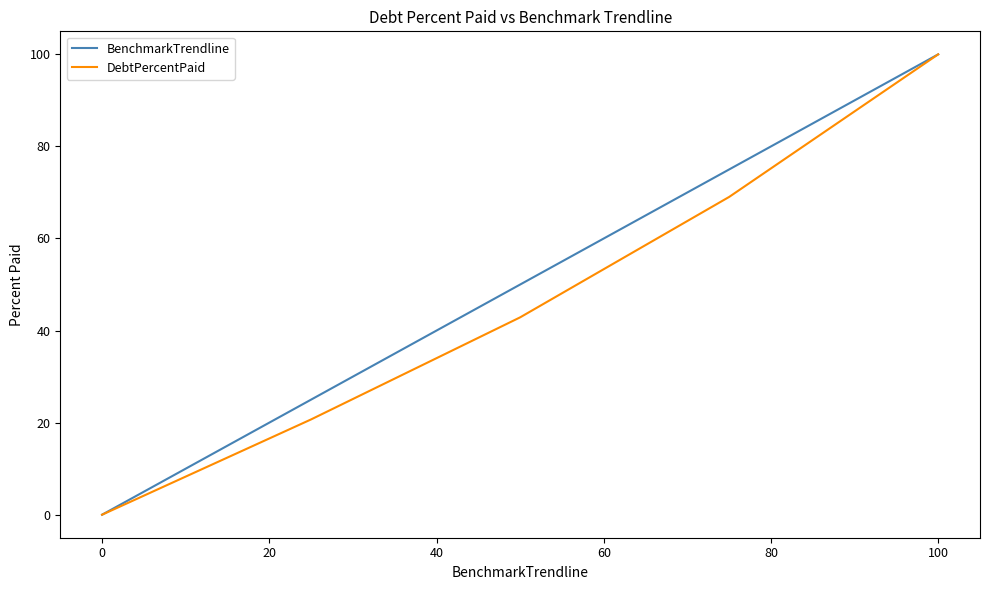

What is the maximum value shown in the chart?

100.0